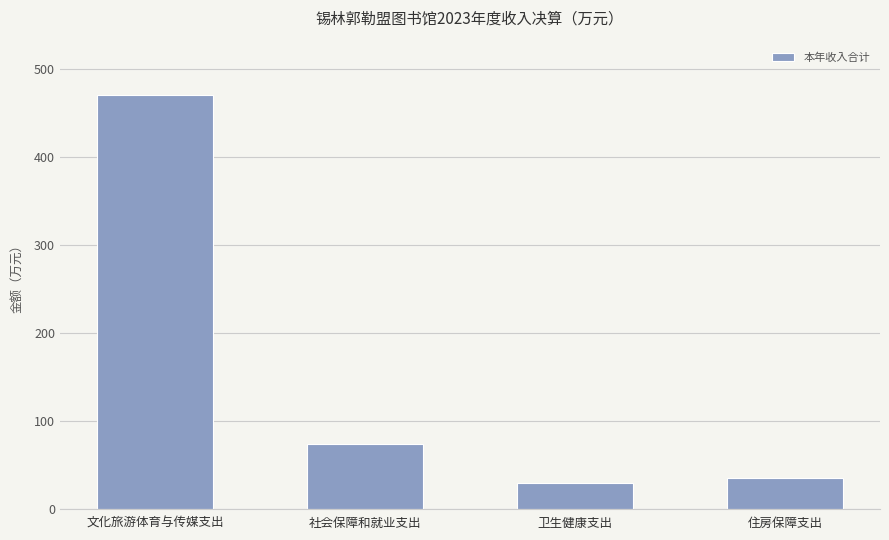

What position from the right is 卫生健康支出?

2